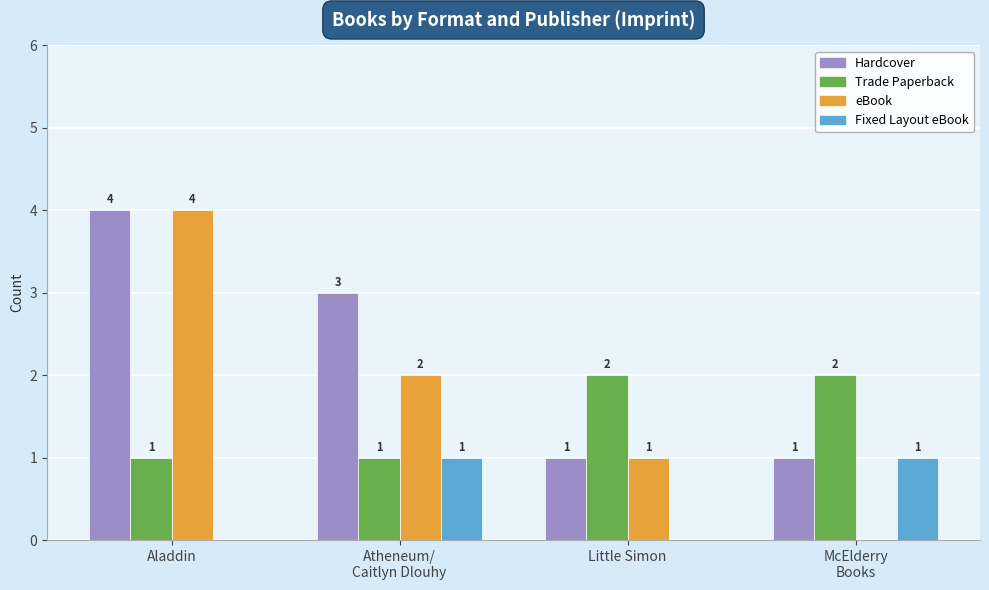

What is the difference between the Trade Paperback values at McElderry
Books and Atheneum/
Caitlyn Dlouhy?

1